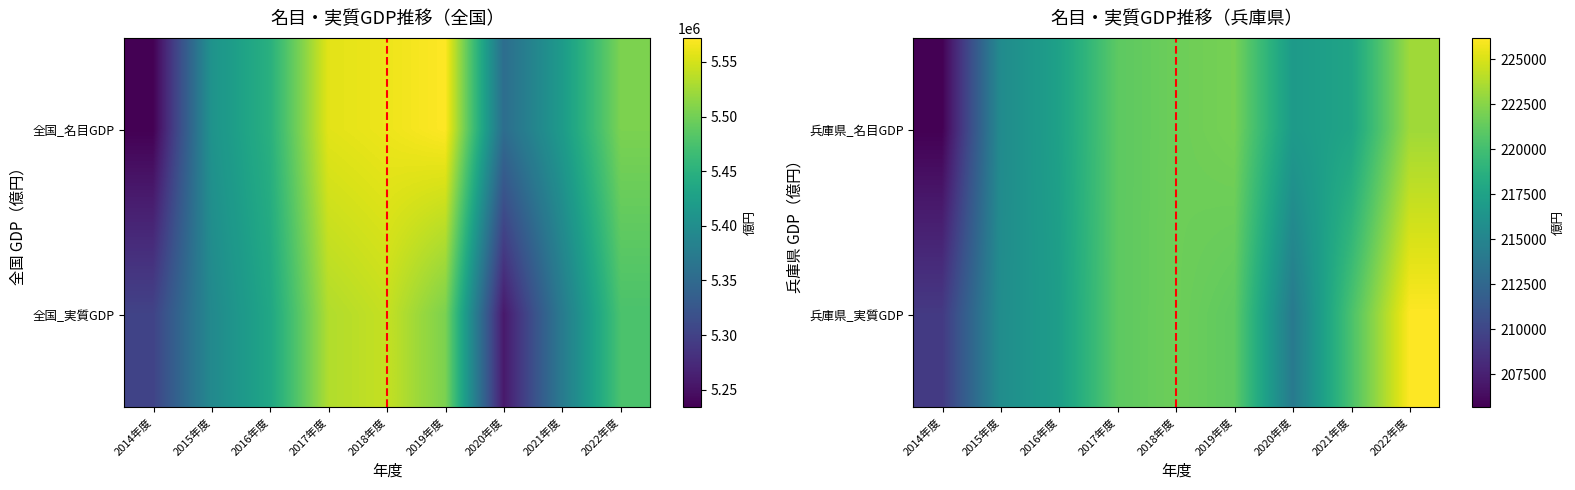

Which series has the largest total across all categories?

全国_名目GDP